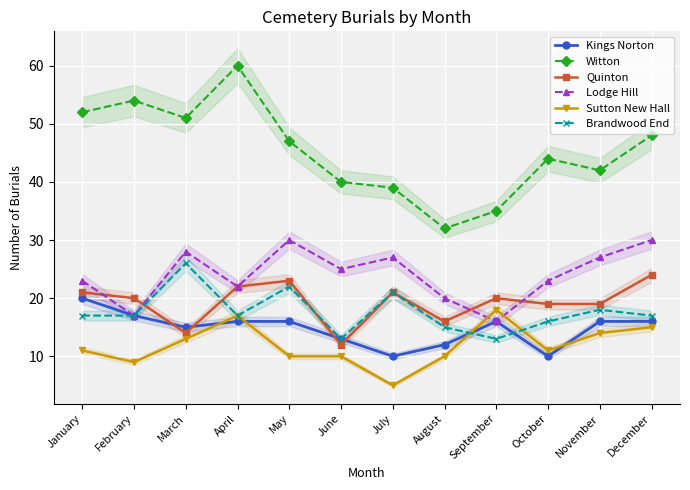

List the labels in order of Quinton value, largest first.

December, May, April, January, July, February, September, October, November, August, March, June